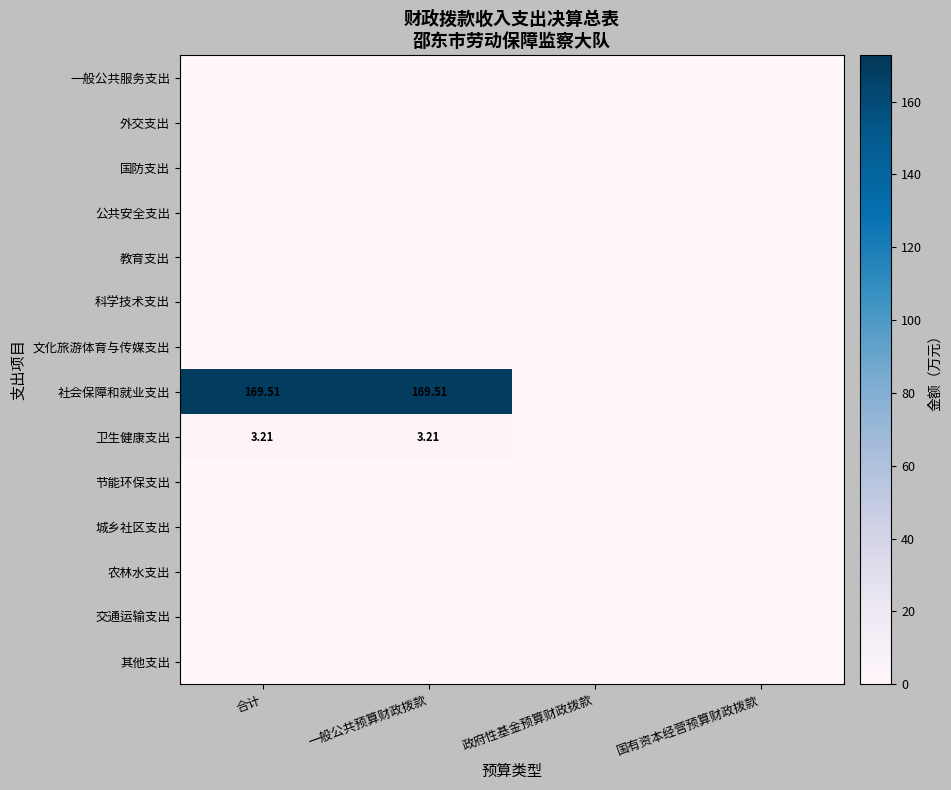

Which has a higher value, 一般公共预算财政拨款 or 政府性基金预算财政拨款?

一般公共预算财政拨款